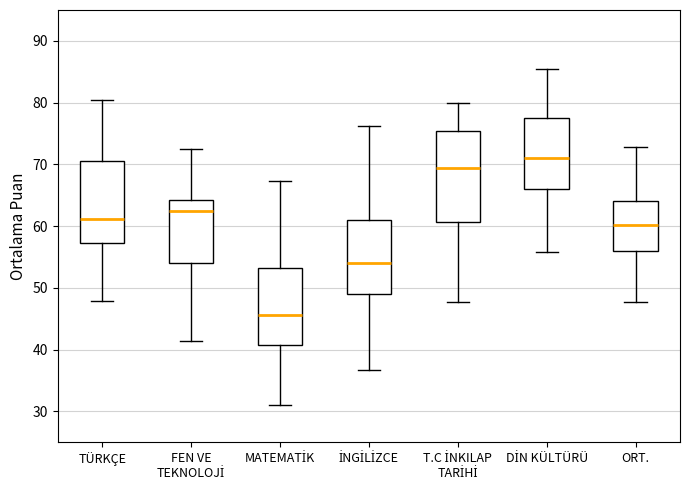

Reading left to right, transcribe this box plot: for each box, give where its median line is, the range the box spans, and where its two whiskers end, as read against the y-axis. The values are not printed on the chart, so give them approximately, as read against the axis.

TÜRKÇE: median 61, box 57 to 70, whiskers 48 to 80
FEN VE TEKNOLOJİ: median 63, box 54 to 64, whiskers 41 to 73
MATEMATİK: median 46, box 41 to 53, whiskers 31 to 67
İNGİLİZCE: median 54, box 49 to 61, whiskers 37 to 76
T.C İNKILAP TARİHİ: median 69, box 61 to 75, whiskers 48 to 80
DİN KÜLTÜRÜ: median 71, box 66 to 78, whiskers 56 to 85
ORT.: median 60, box 56 to 64, whiskers 48 to 73